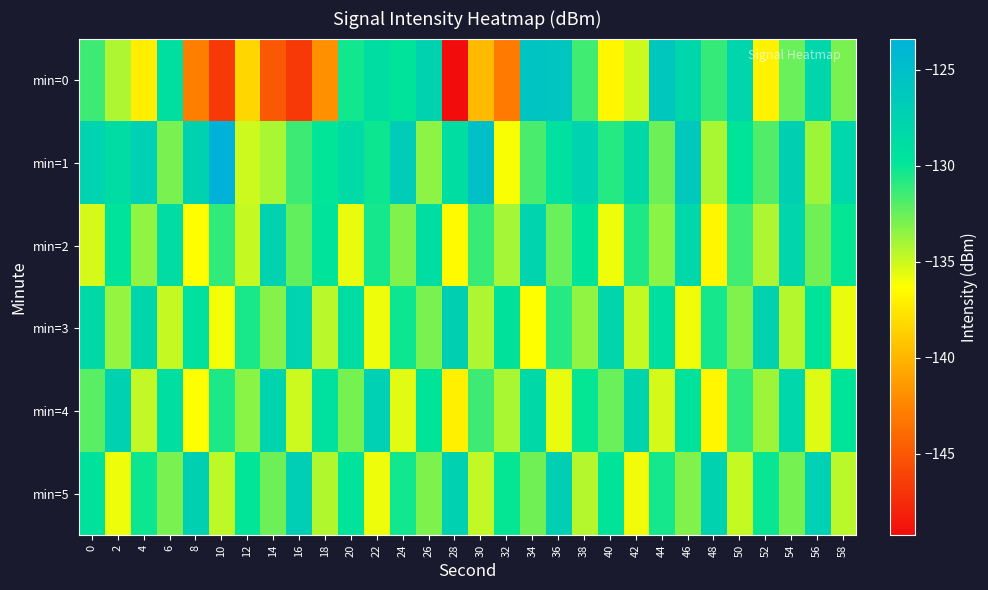

At how many categories does at least one series exceed -146?

30